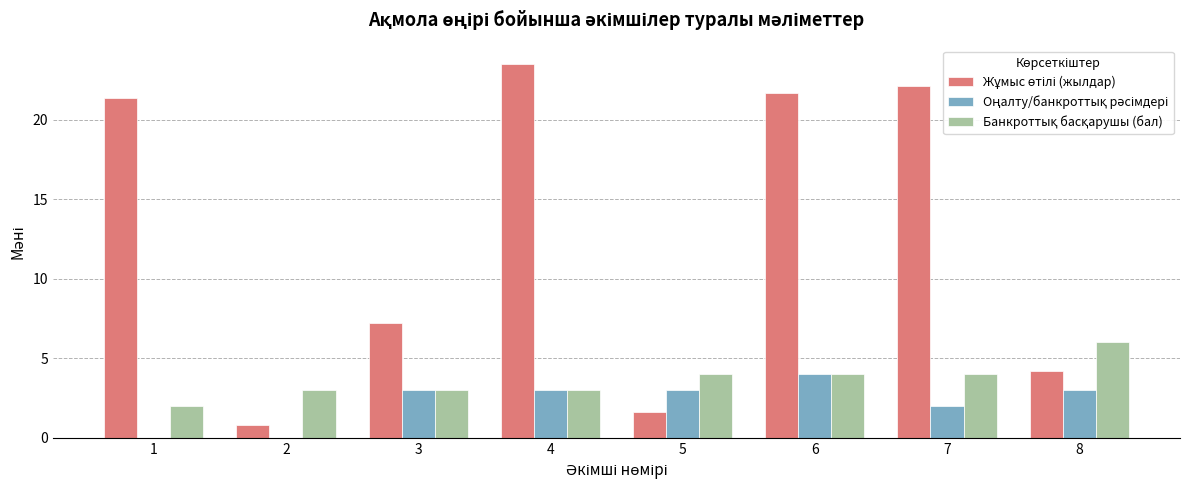

What is the total value across all series at 8?

13.2